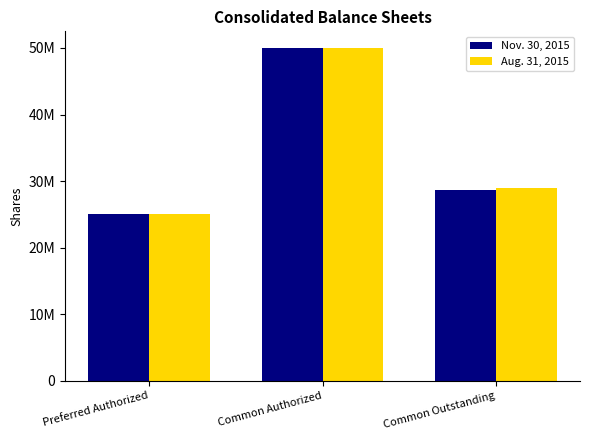

Are the bars horizontal?

No